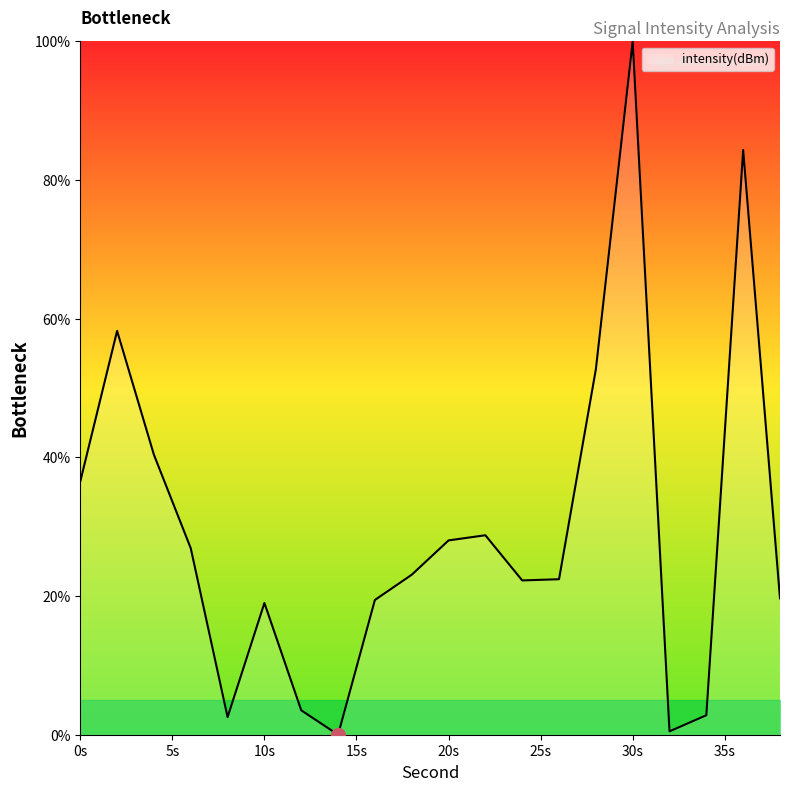

What is the difference between the maximum and minimum values?

100.0